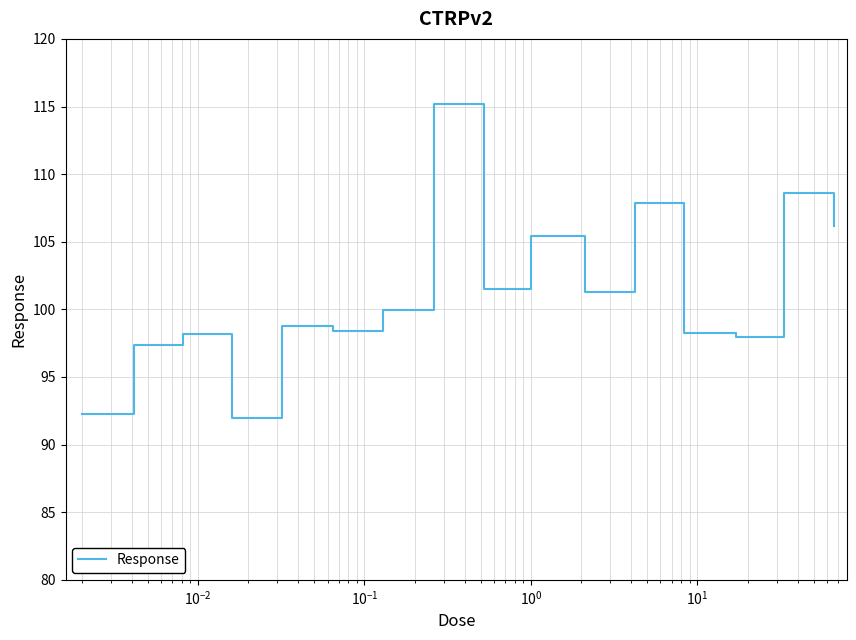

Does the chart have visible grid lines?

Yes